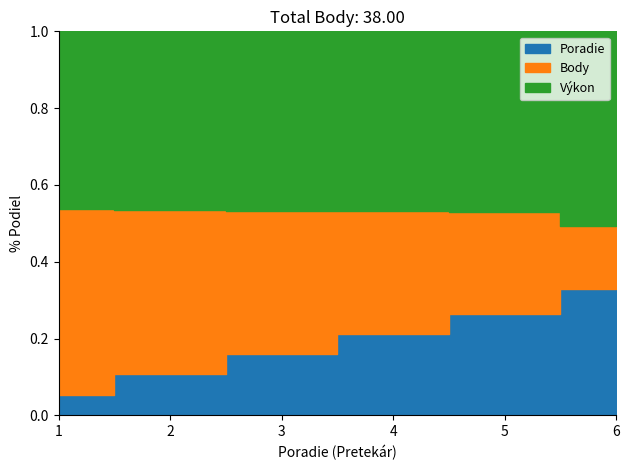

True or false: Výkon and Poradie cross at least once.

False